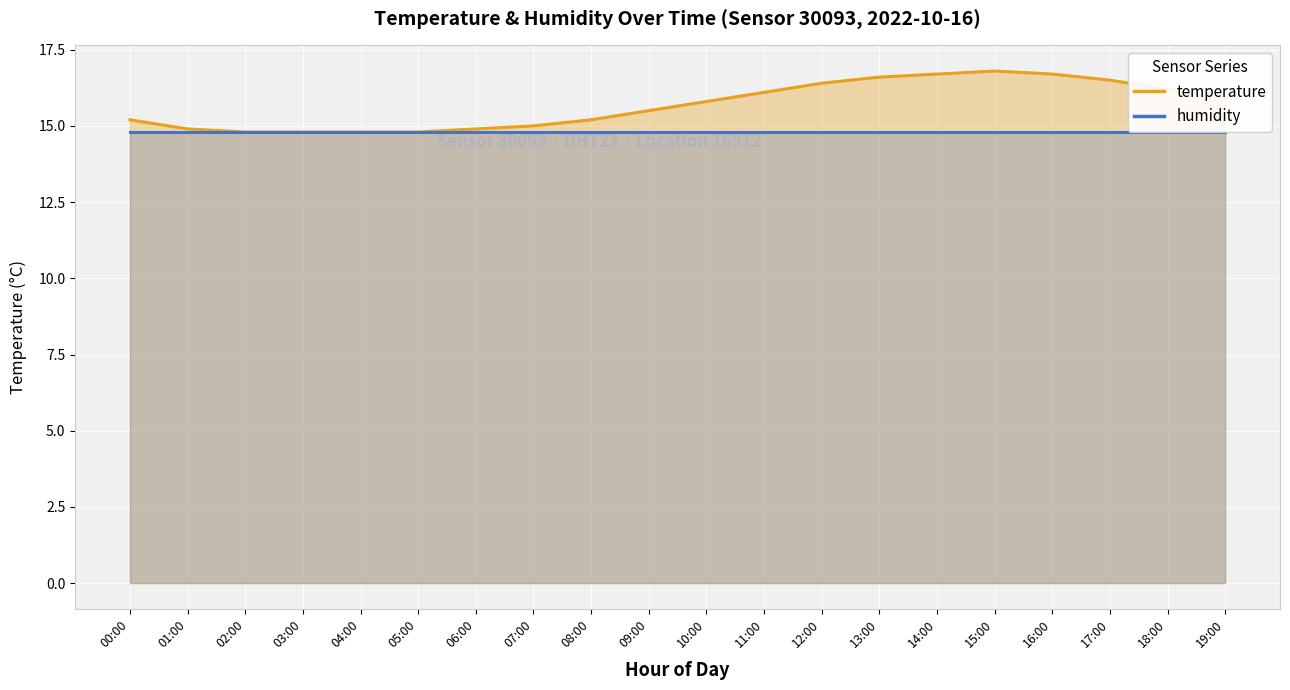

How many interior local peaks (higher than both neighbors) does the data have?

1